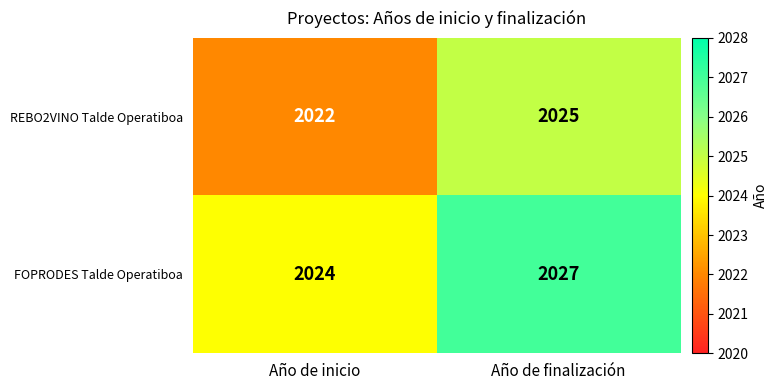

Is it true that REBO2VINO Talde Operatiboa equals 2025 at Año de finalización?

True